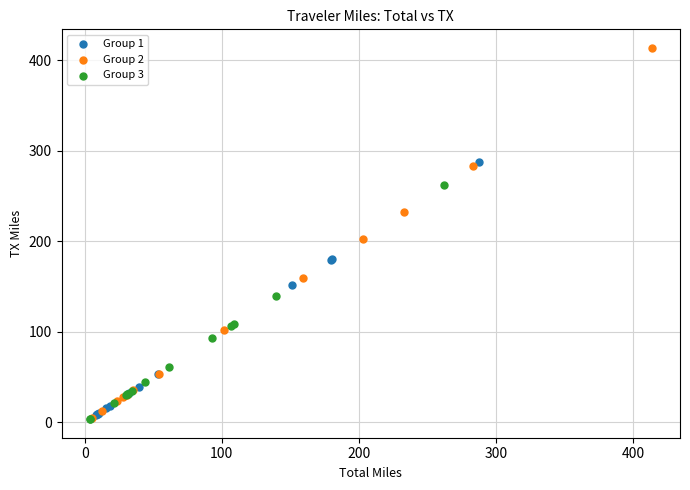

Which series reaches the maximum Y coordinate?

Group 2